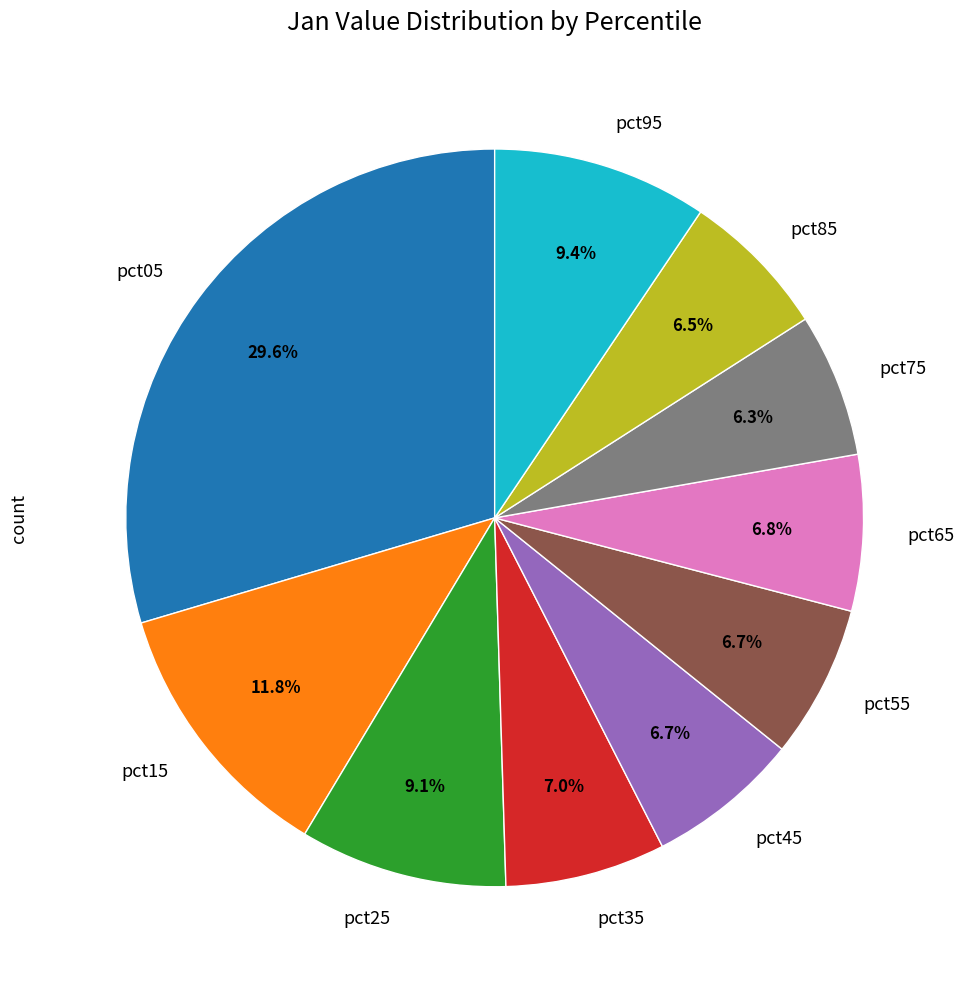

How many segments does this pie chart have?

10